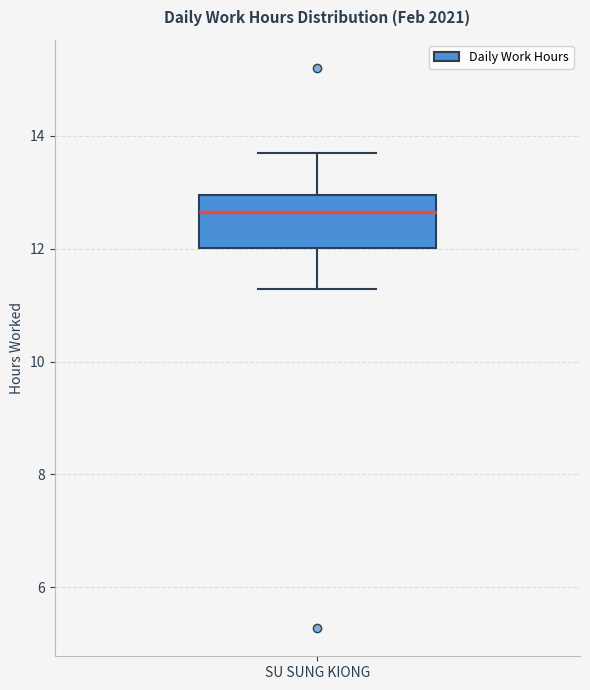

Read this box plot against the y-axis: the position of the median line, the range covered by the box, and the ends of both whiskers. The values are not printed on the chart, so give them approximately, as read against the axis.

median 12.6, box 12.0 to 13.0, whiskers 11.2 to 13.8